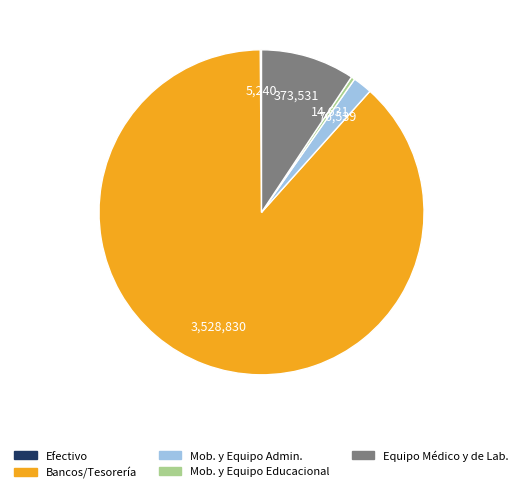

Which category has the biggest portion of the pie?

Bancos/Tesorería